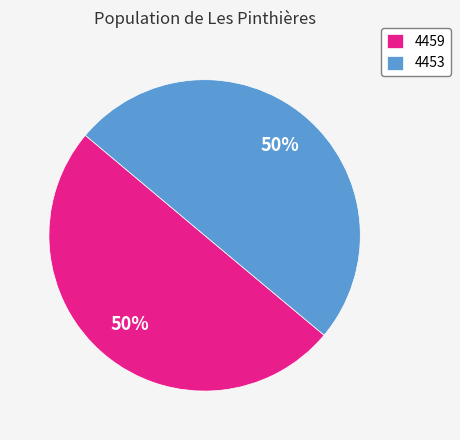

To the nearest percent, what is the combined percentage of 4459 and 4453?

100%